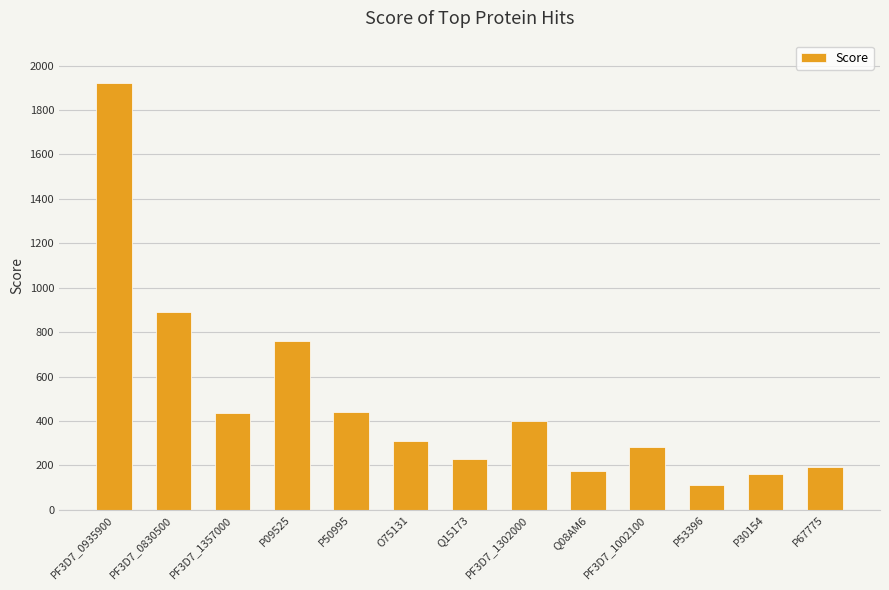

What position from the left is P67775?

13